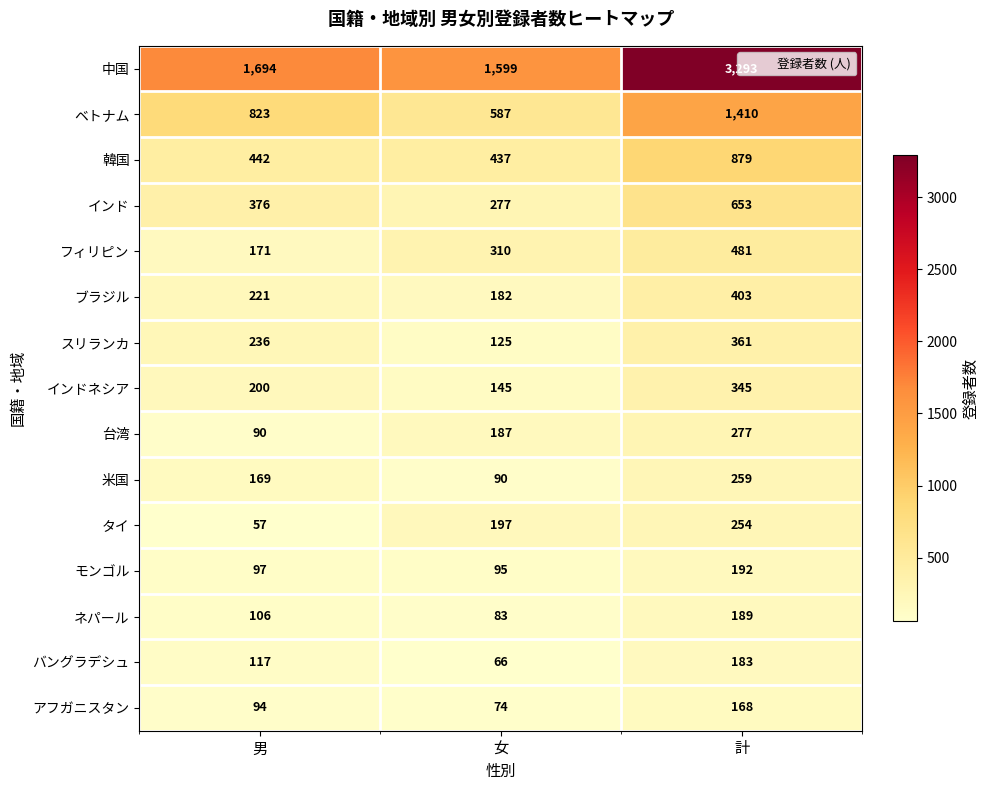

True or false: 中国 has a value of 524 at 女.

False